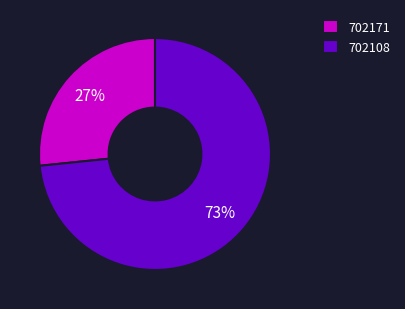

To the nearest percent, what is the average slice percentage?

50%